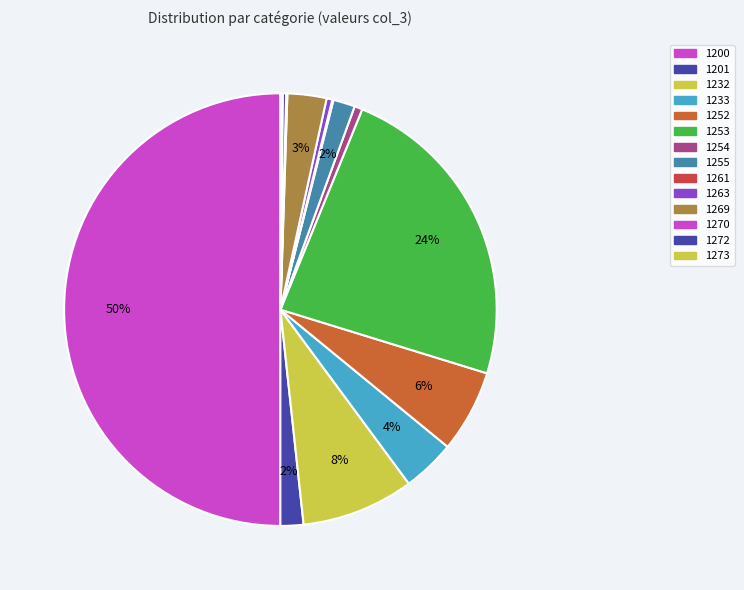

To the nearest percent, what is the difference between the largest and smallest slice percentages?

50%